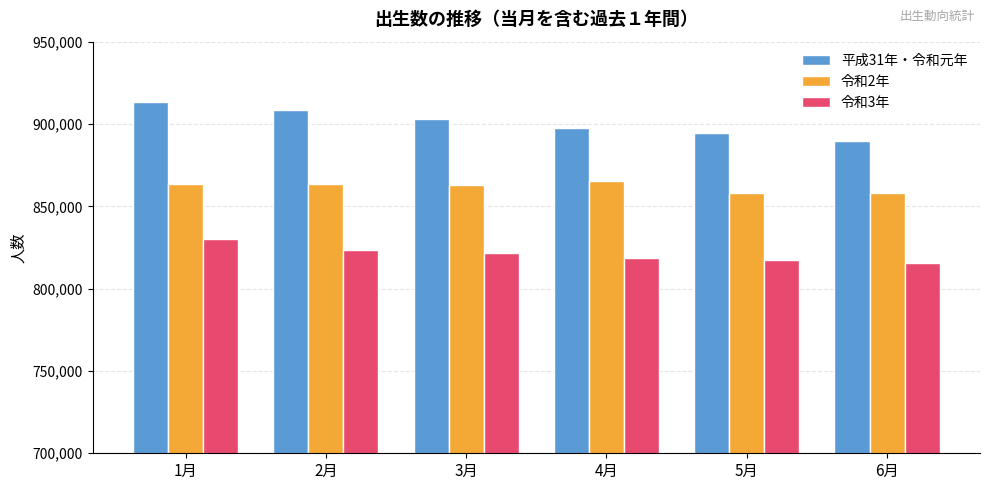

What is the label of the 5th bar from the right?

2月